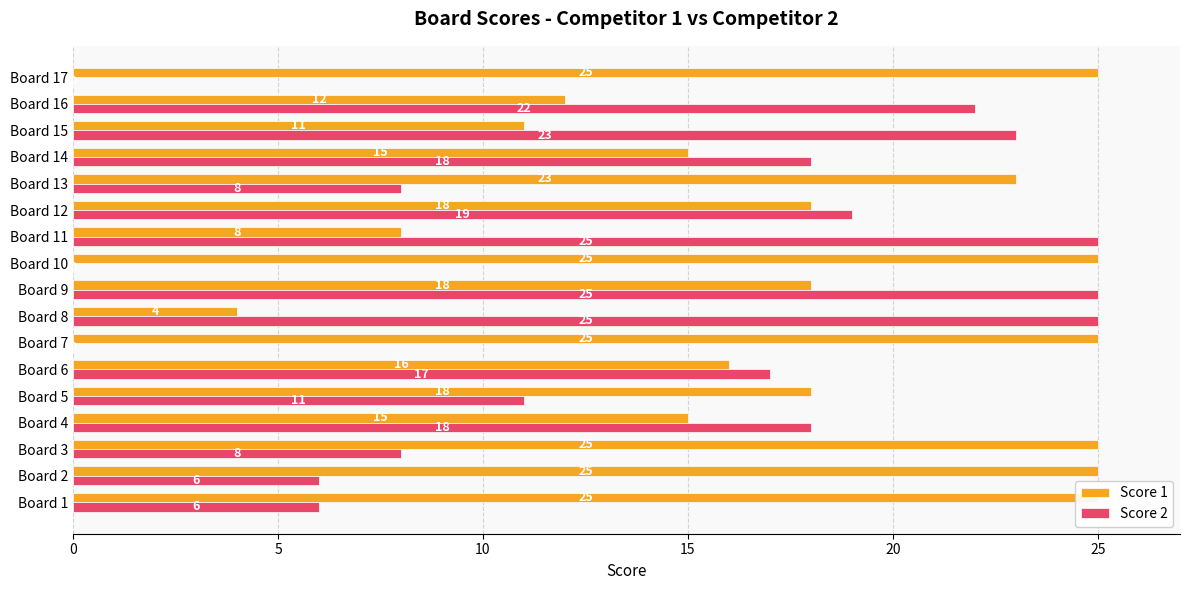

How many bars are there in total?

34